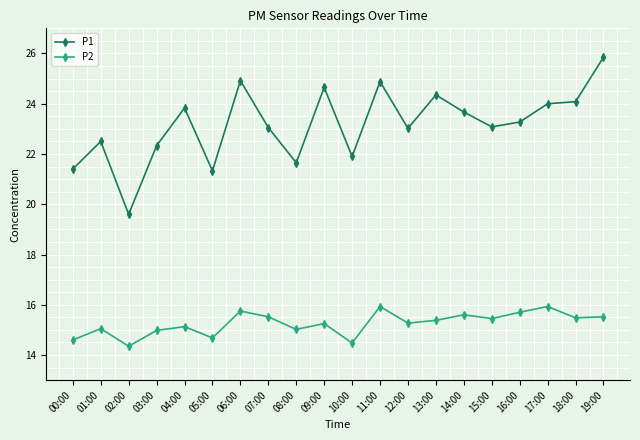

How many data points does each series have?

20